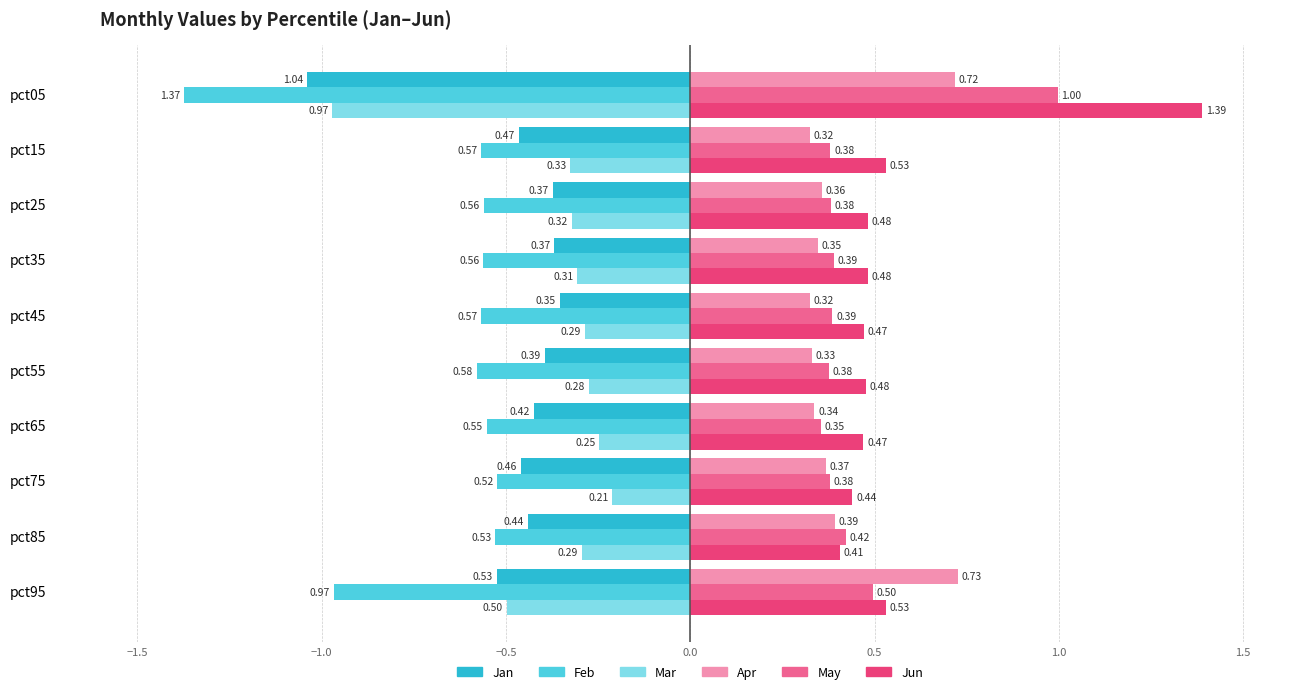

Rank the series by their maximum value, from lowest to highest.

Feb, Jan, Mar, Apr, May, Jun